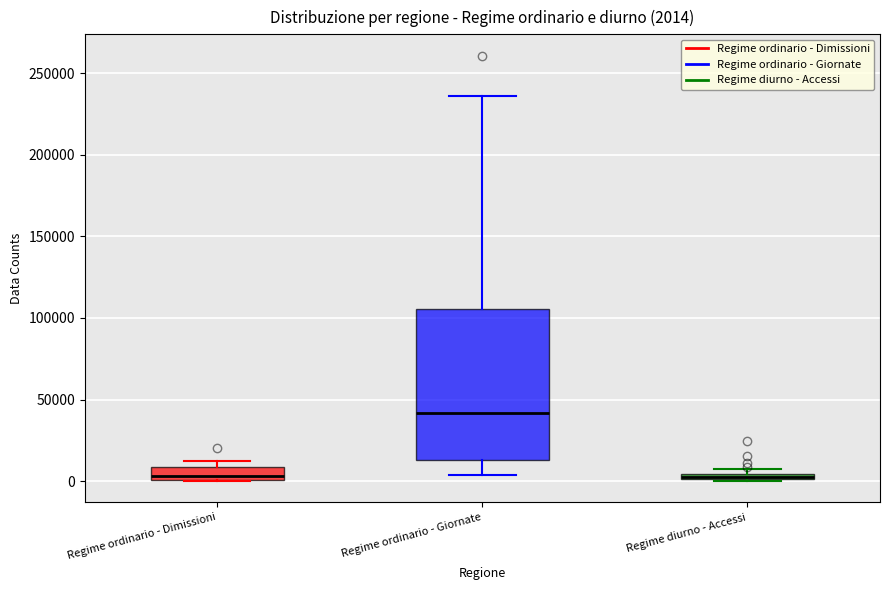

Comparing the boxes themselves (not the whiskers), which one is the tallest?

Regime ordinario - Giornate